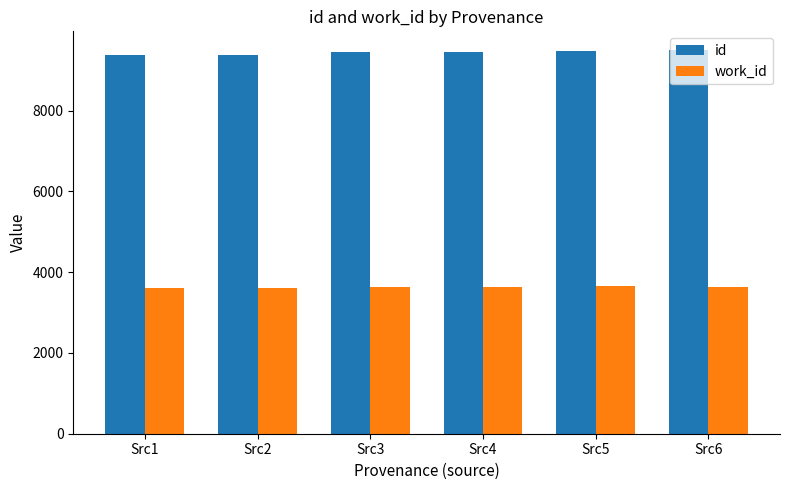

Is the value of work_id at Src6 greater than the value of id at Src2?

No